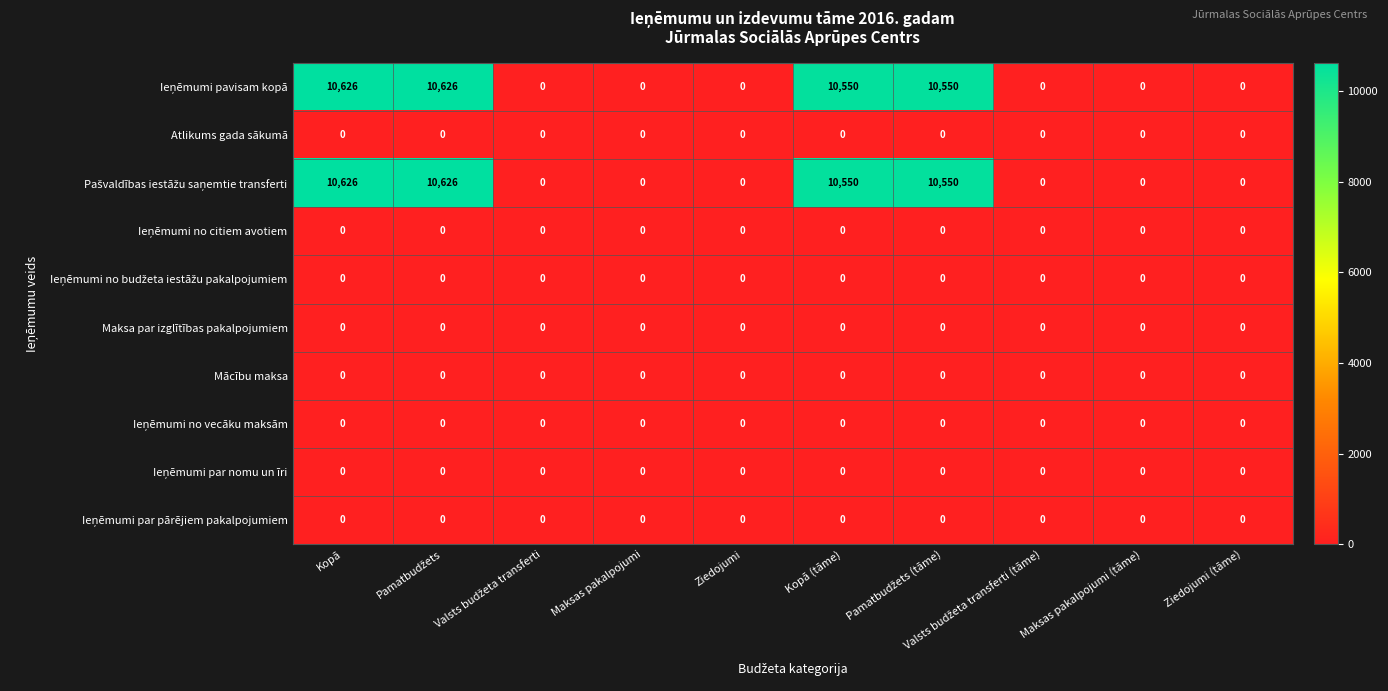

At how many categories does at least one series exceed 8525?

4